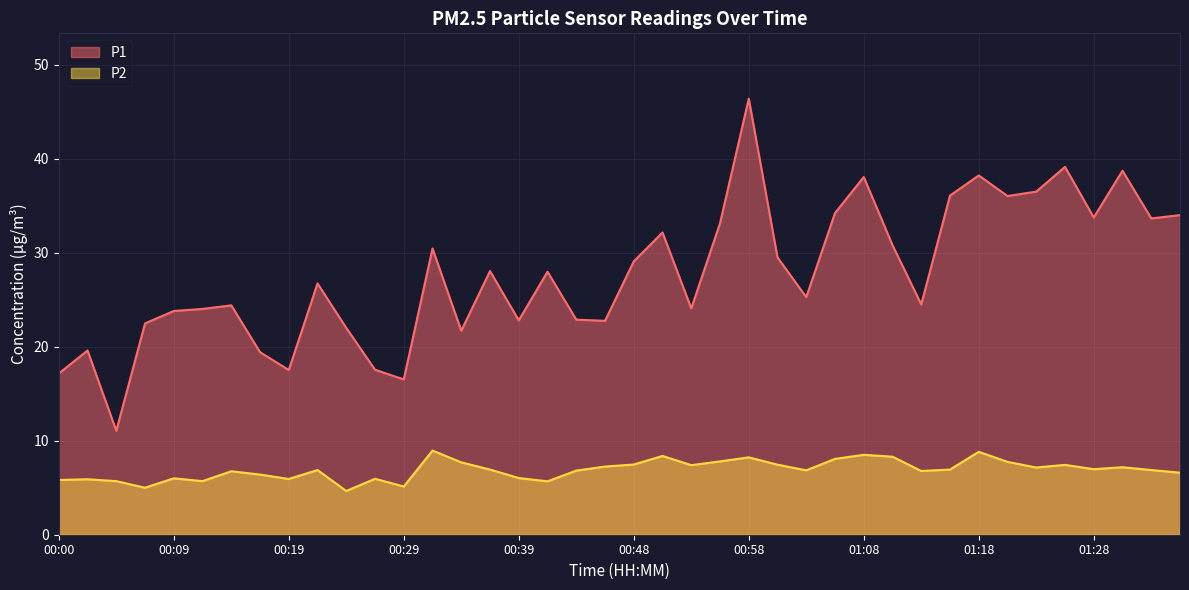

What position from the right is 00:44?

22